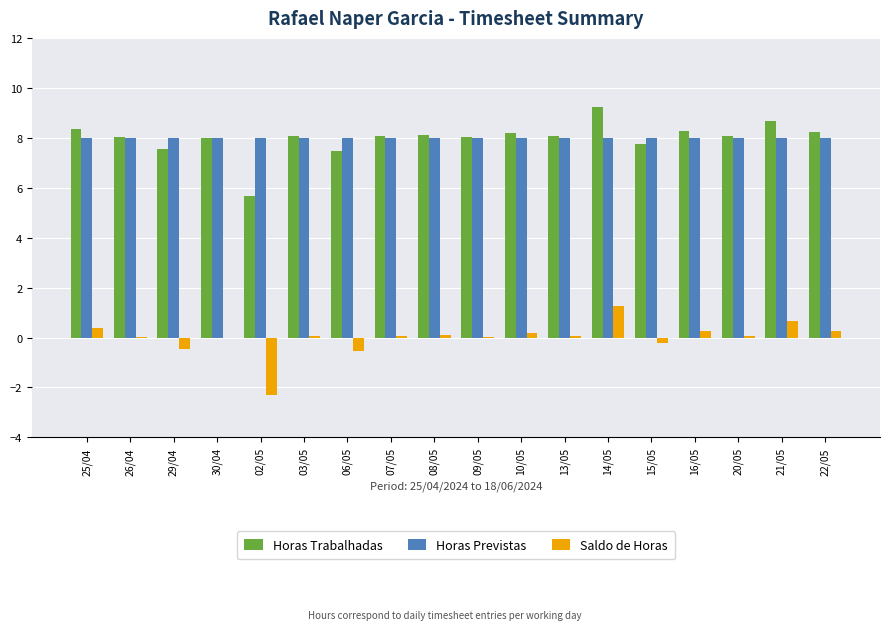

Which label corresponds to the largest value in the chart?

14/05